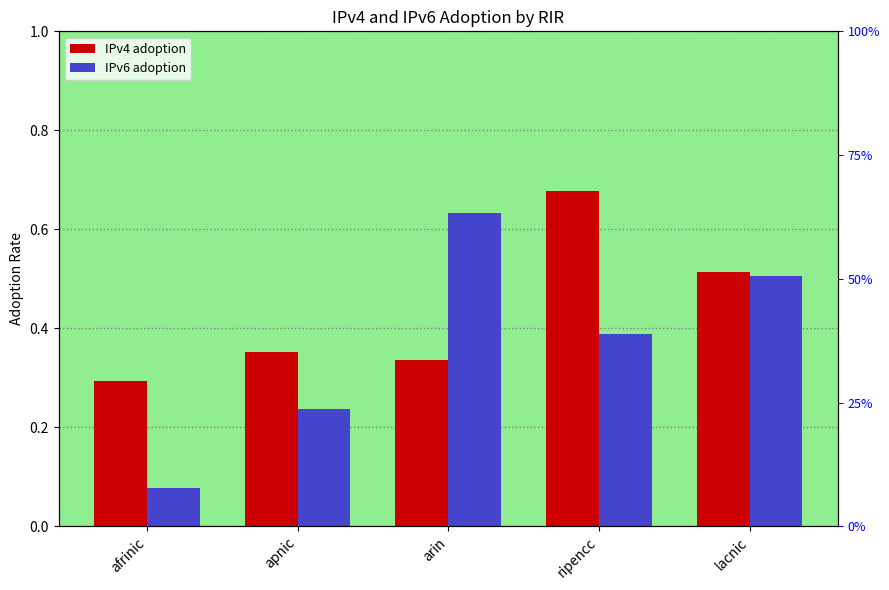

List the series in order of their peak value, lowest first.

IPv6 adoption, IPv4 adoption